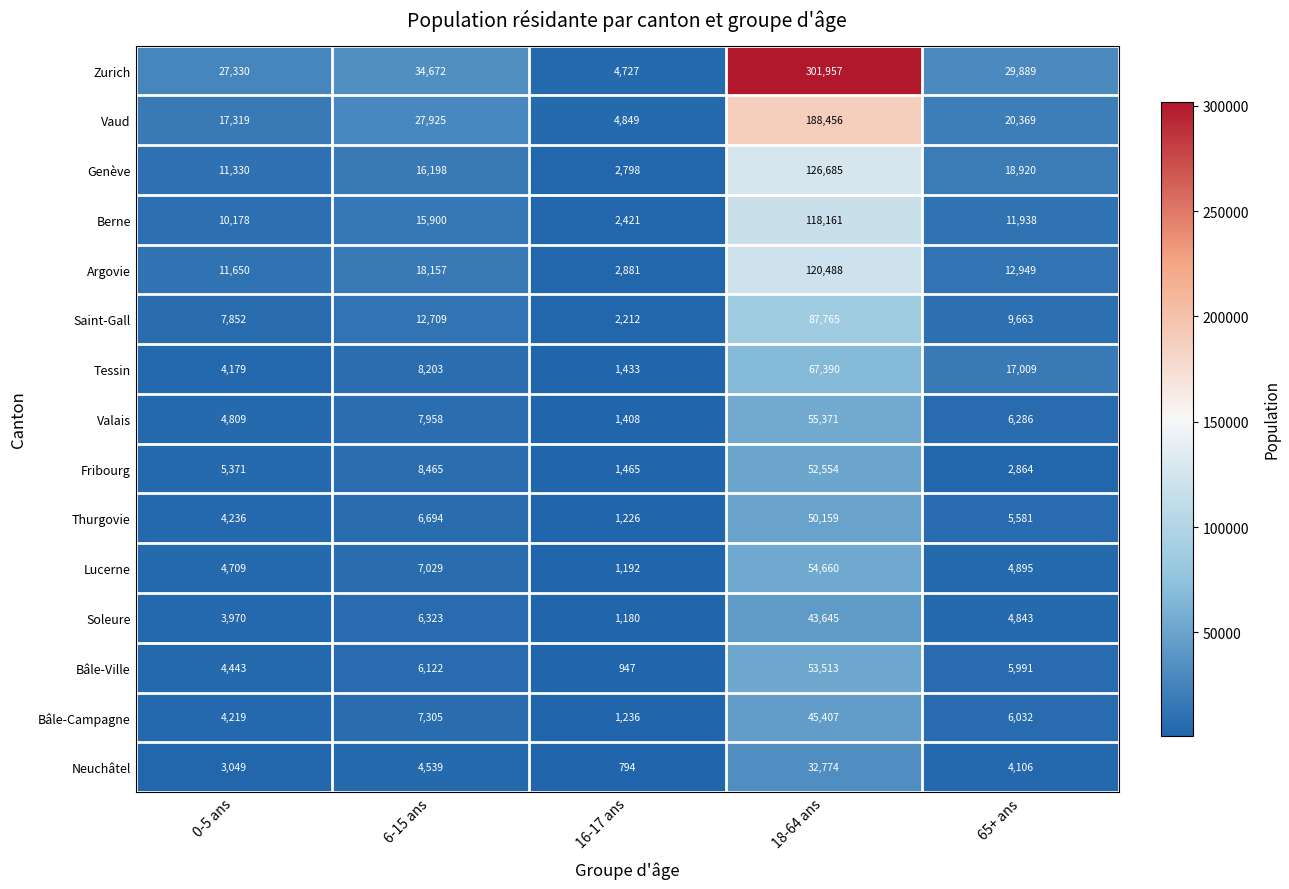

Rank the series at 16-17 ans from highest to lowest value.

Vaud, Zurich, Argovie, Genève, Berne, Saint-Gall, Fribourg, Tessin, Valais, Bâle-Campagne, Thurgovie, Lucerne, Soleure, Bâle-Ville, Neuchâtel